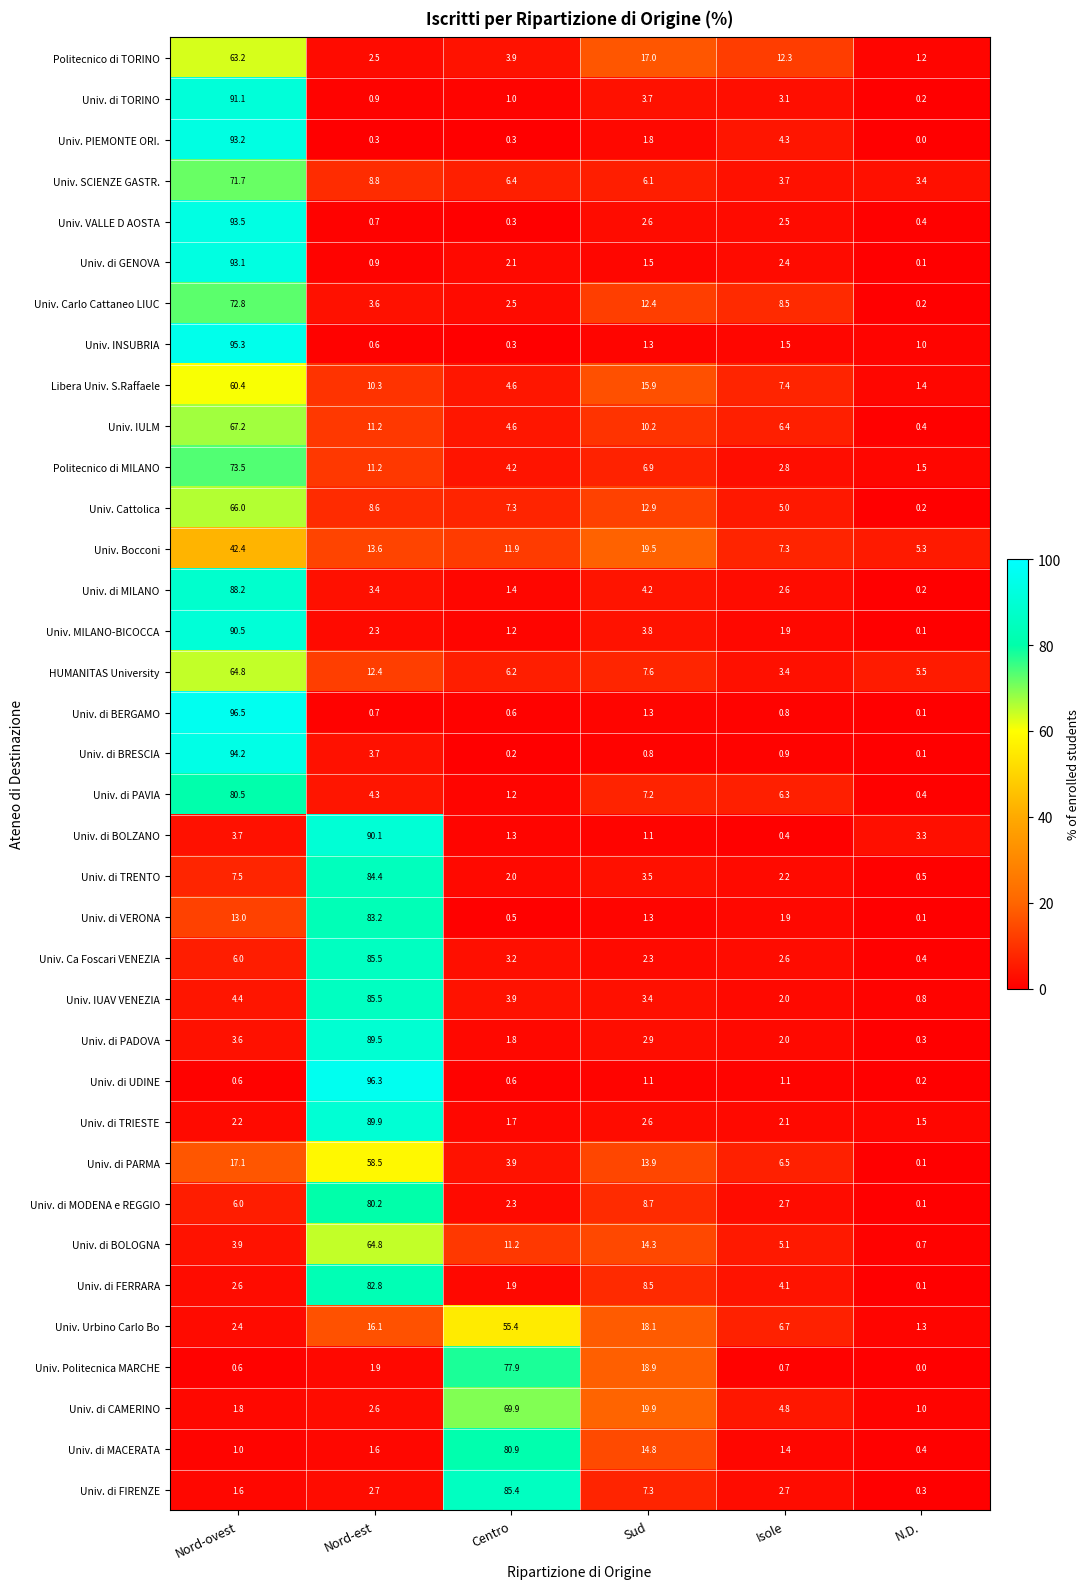

What is the difference between the second highest and second lowest values in the Univ. Bocconi series?

12.2